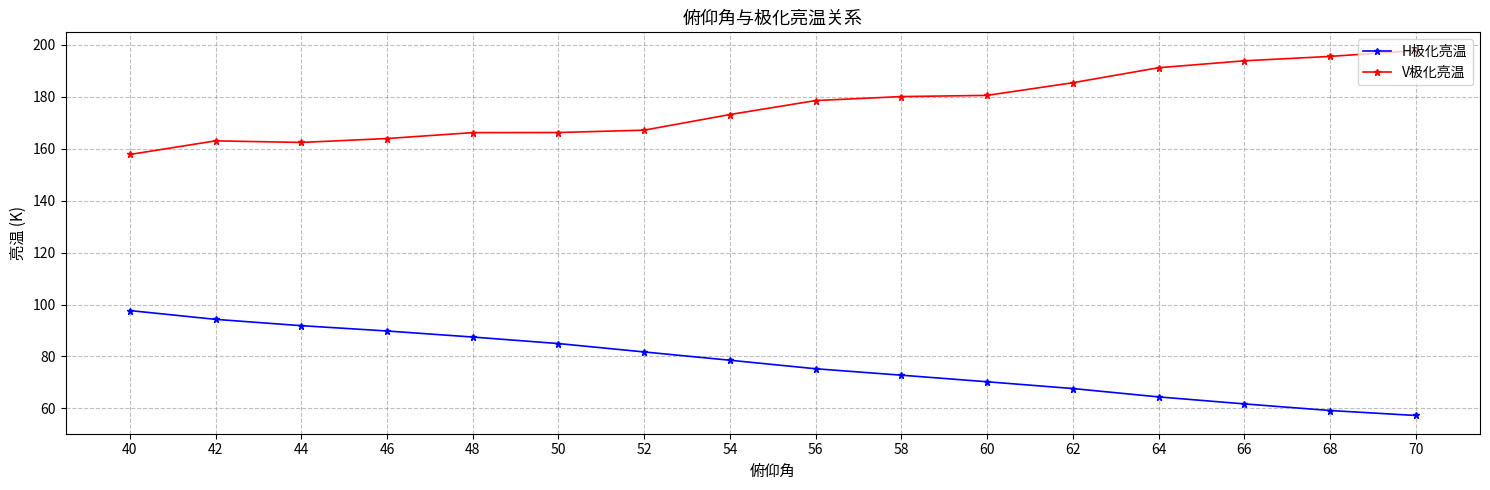

What is the total value across all series at 68?

254.8